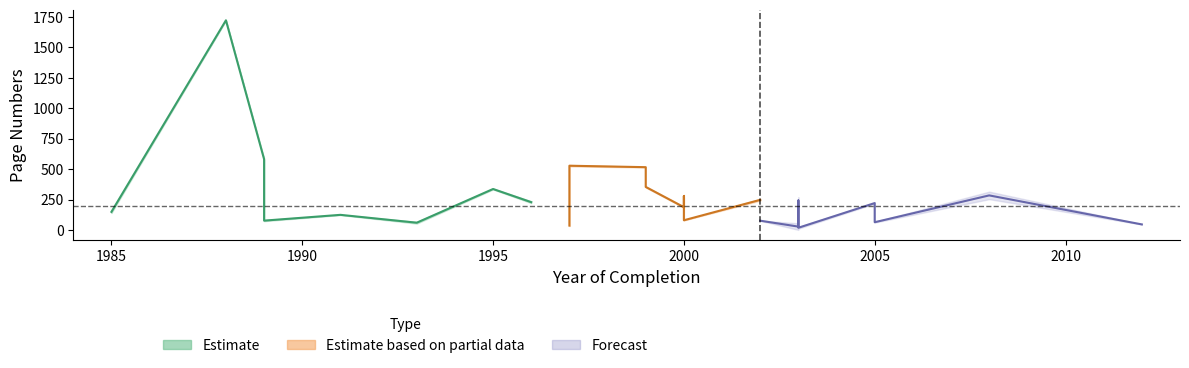

True or false: Letzte Seite has a value of 45 at 2000.

False